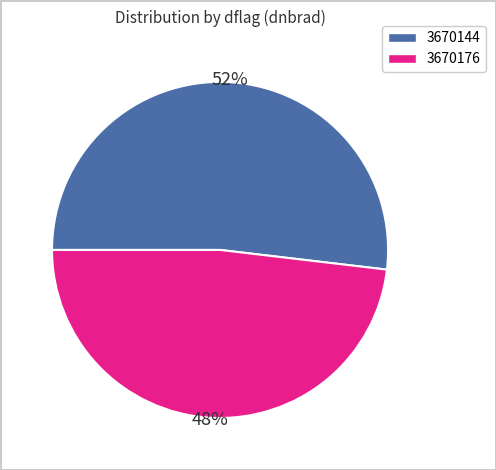

What is the largest slice in the pie chart?

3670144